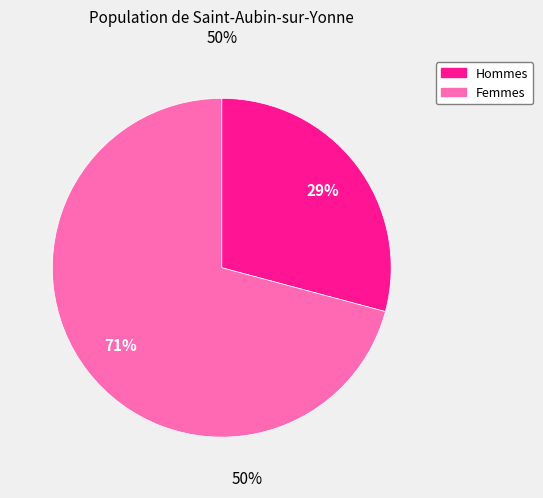

To the nearest percent, what is the average slice percentage?

50%